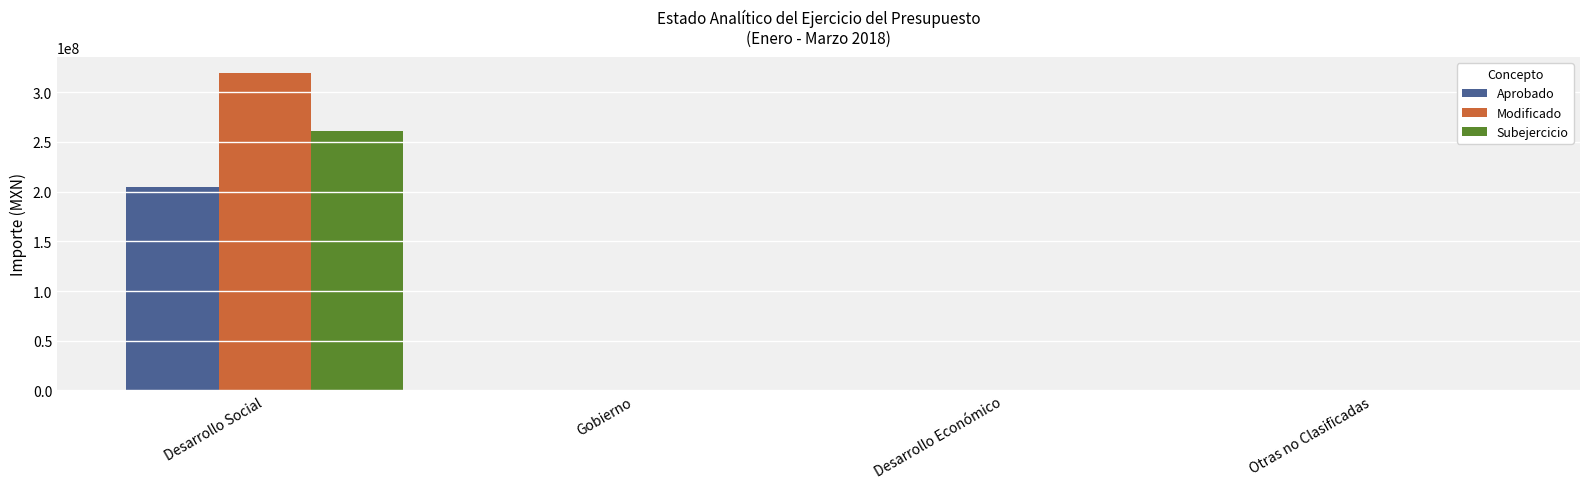

How many series are shown in this chart?

3